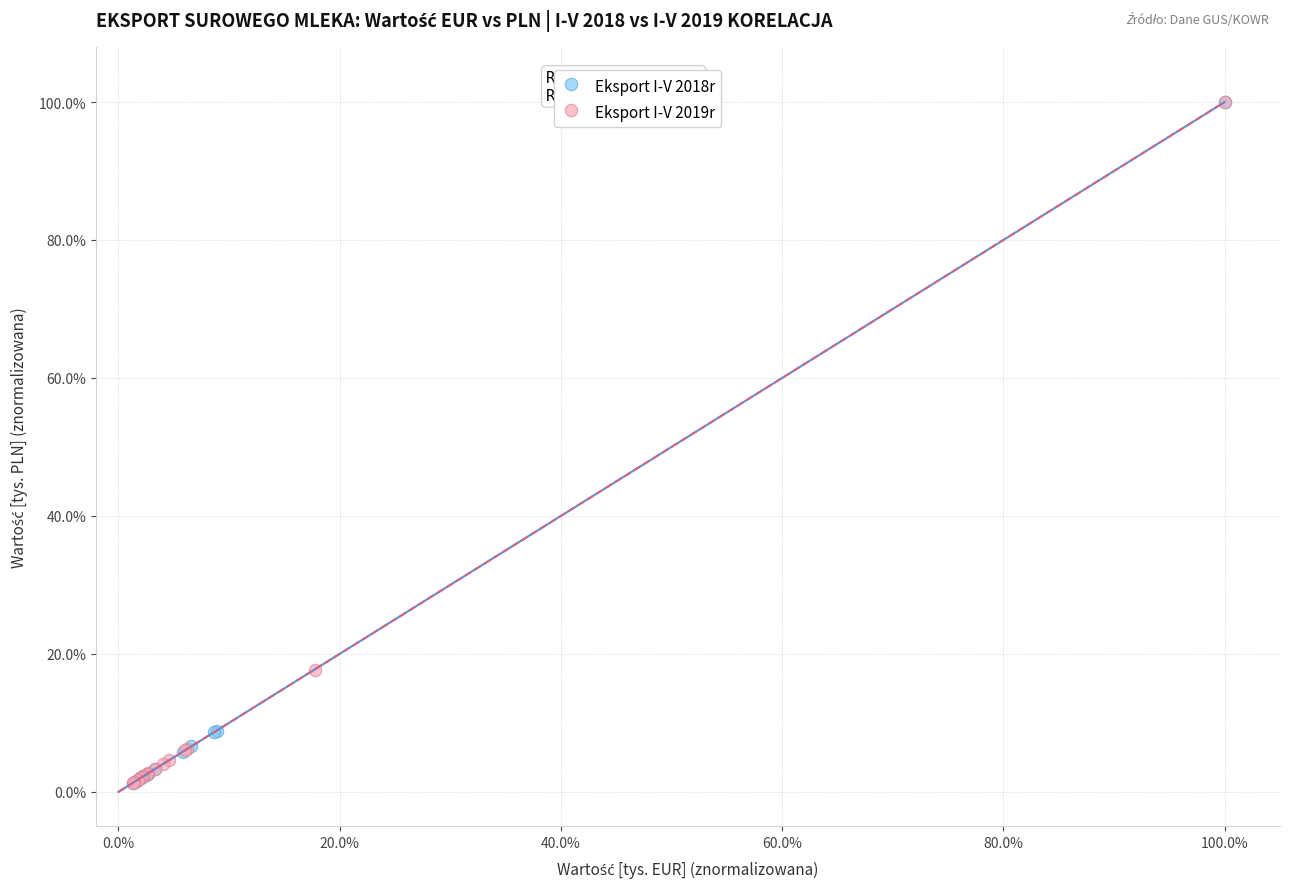

What are all the series names shown in the legend?

Eksport I-V 2018r, Eksport I-V 2019r